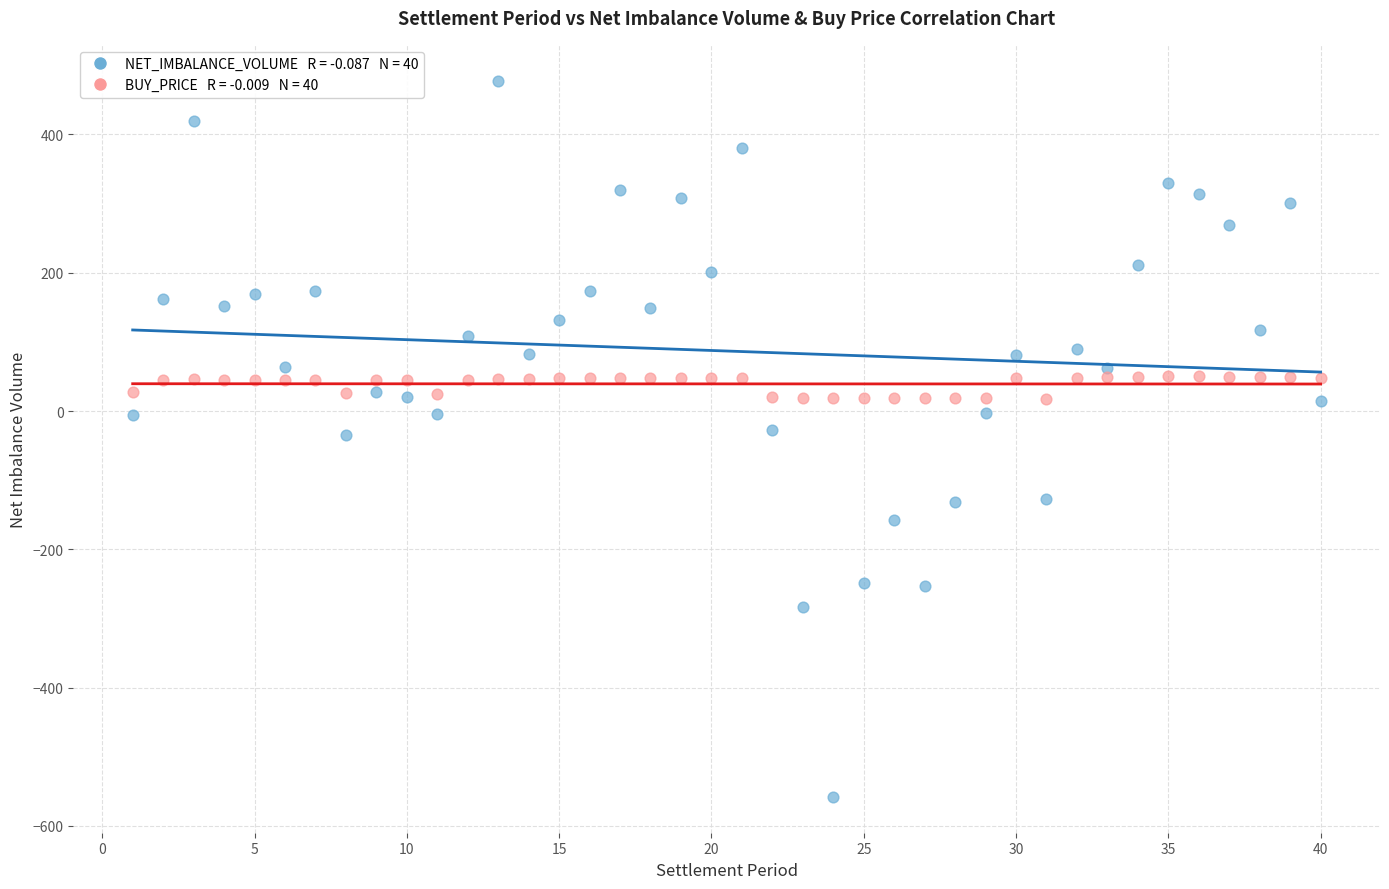

Across all data points, what is the range of Y values (max minus min)?

1036.0